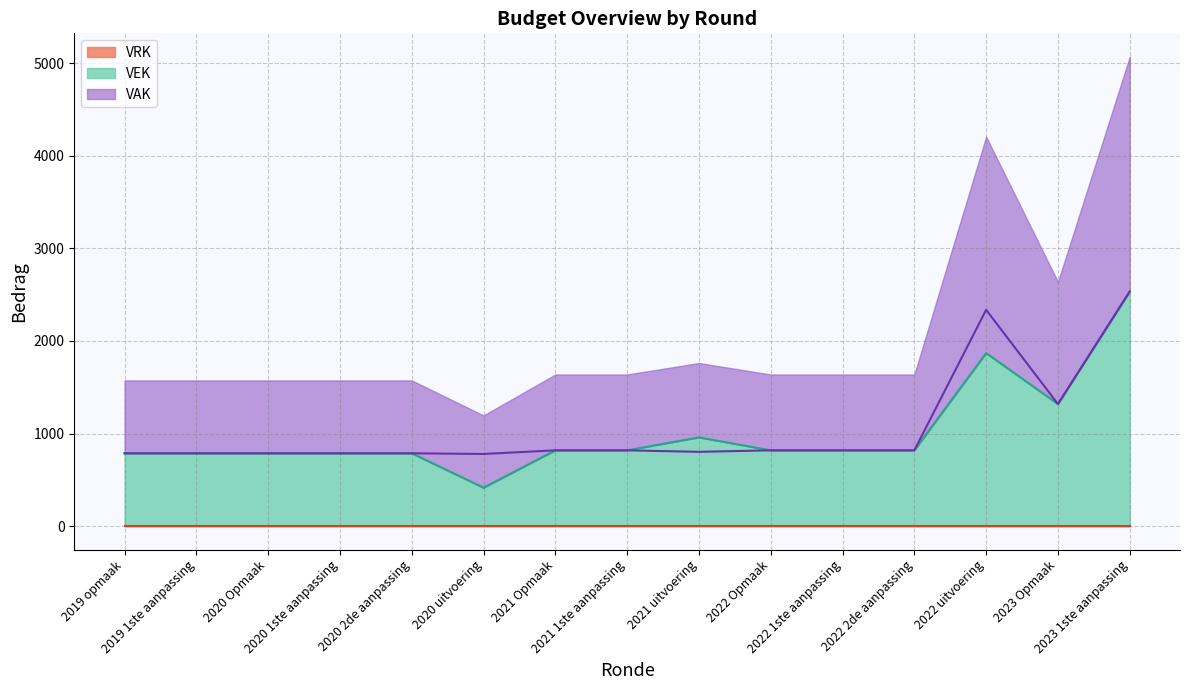

In VAK, how many points are lower than both neighbors (excluding endpoints)?

3